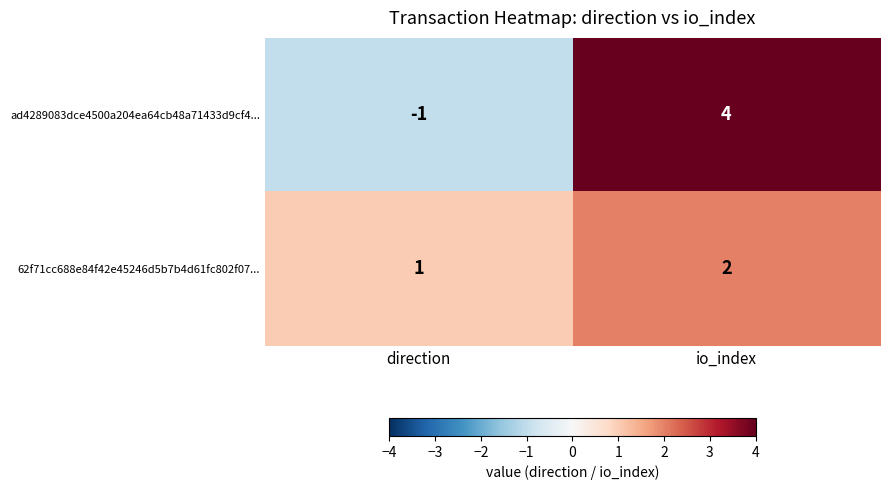

What is the sum of all 62f71cc688e84f42e45246d5b7b4d61fc802f07... values?

3